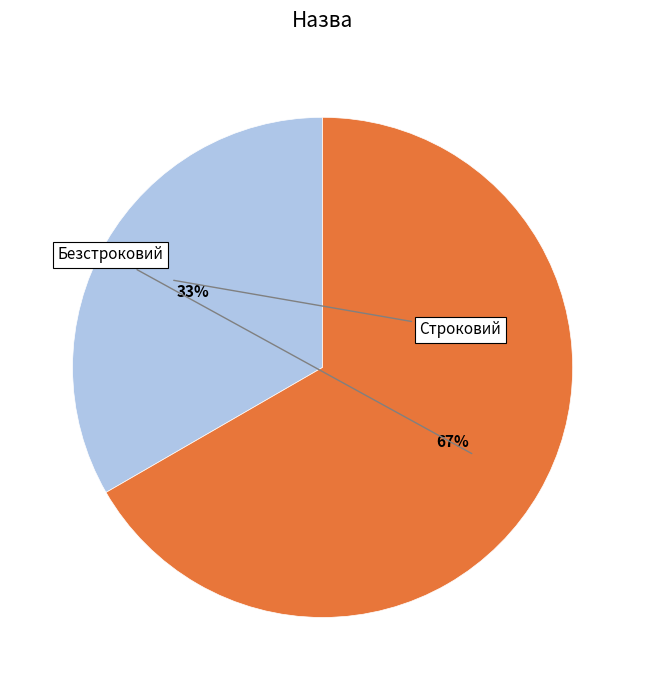

Count the number of slices in the pie.

2